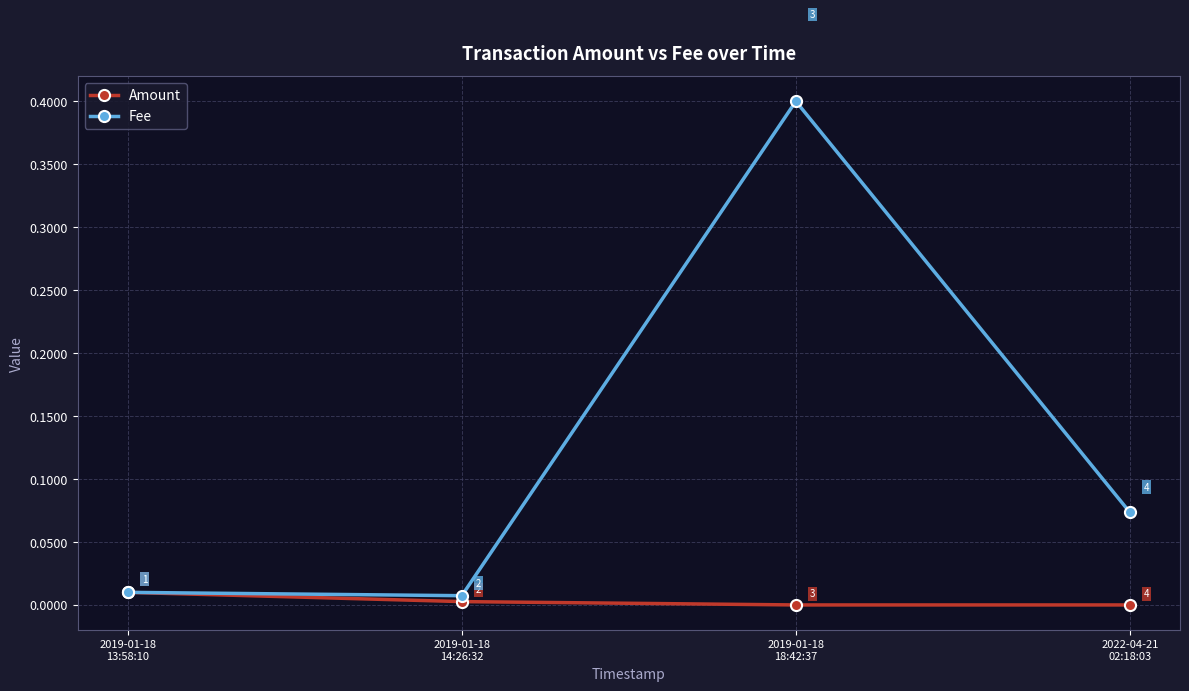

True or false: Fee has more than 1 interior local peaks.

False